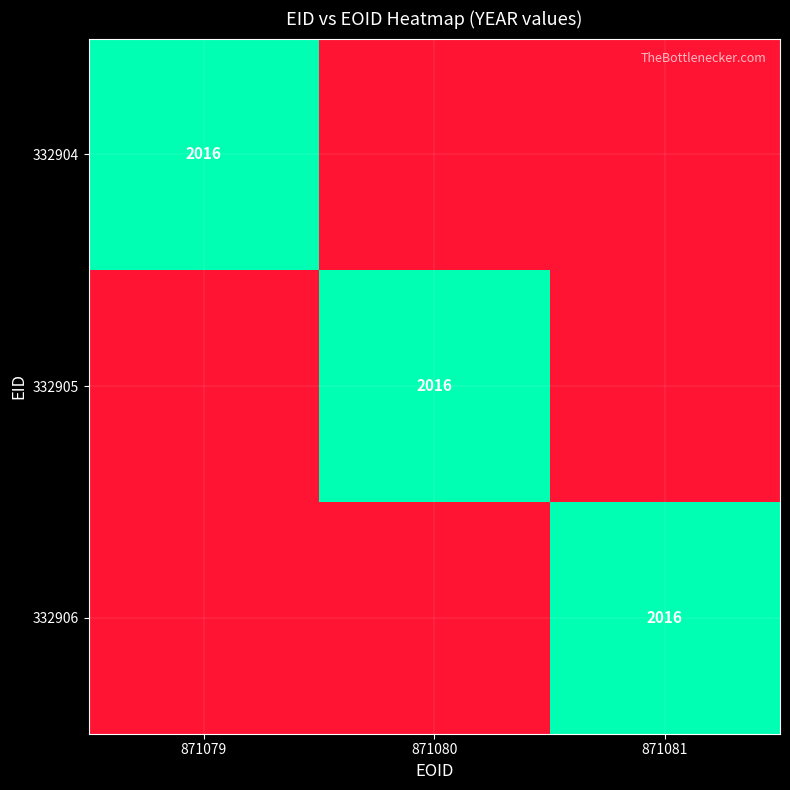

The 332906 series shows 548 at 871081. True or false?

False